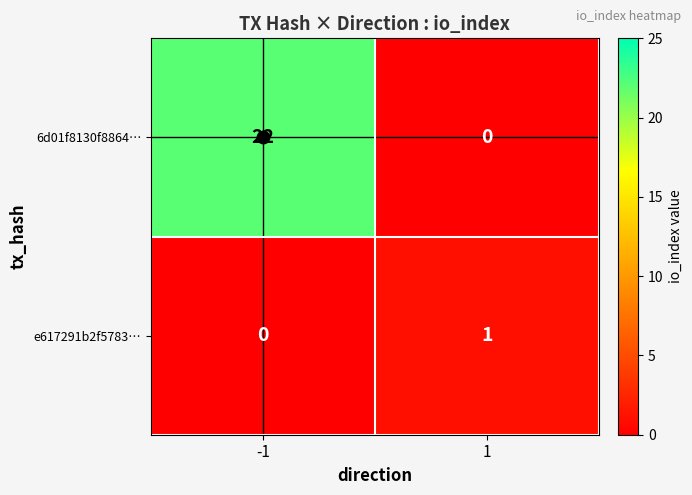

True or false: e617291b2f5783… has a value of 1 at 1.

True